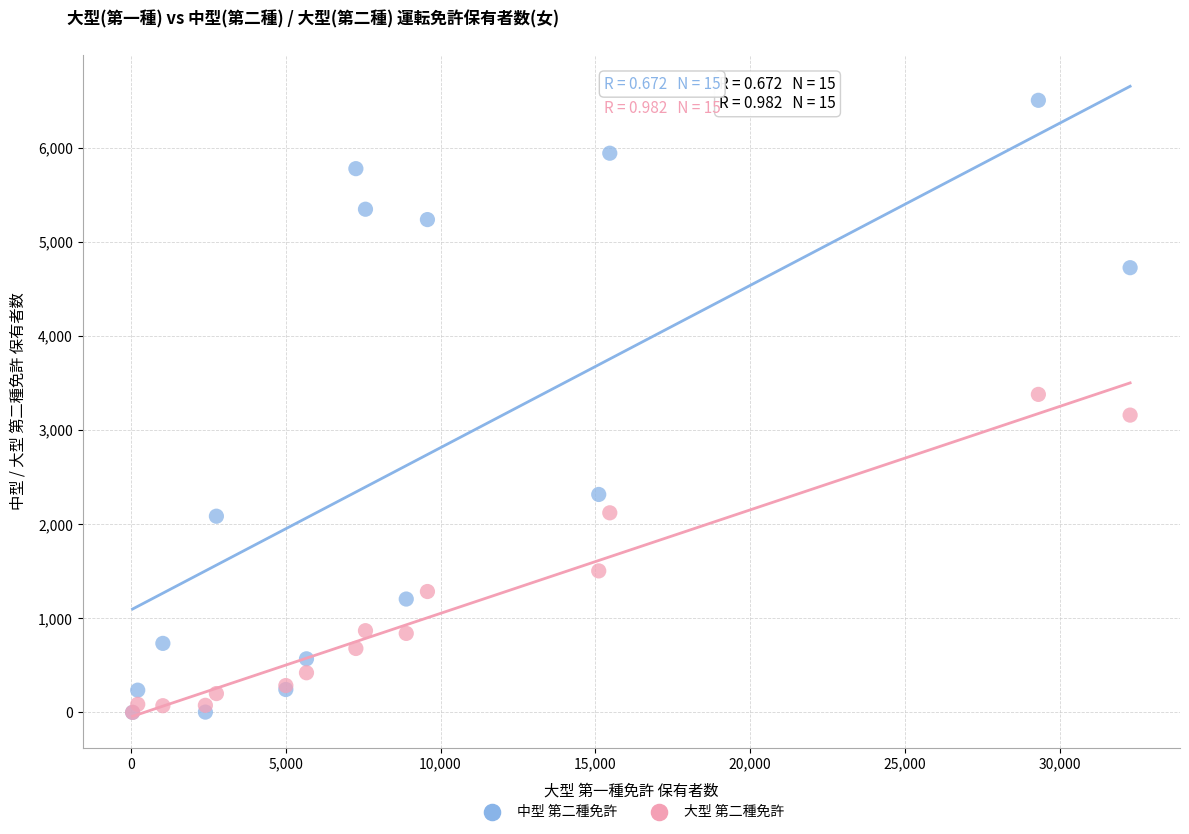

Which series contains the highest Y value?

中型 第二種免許